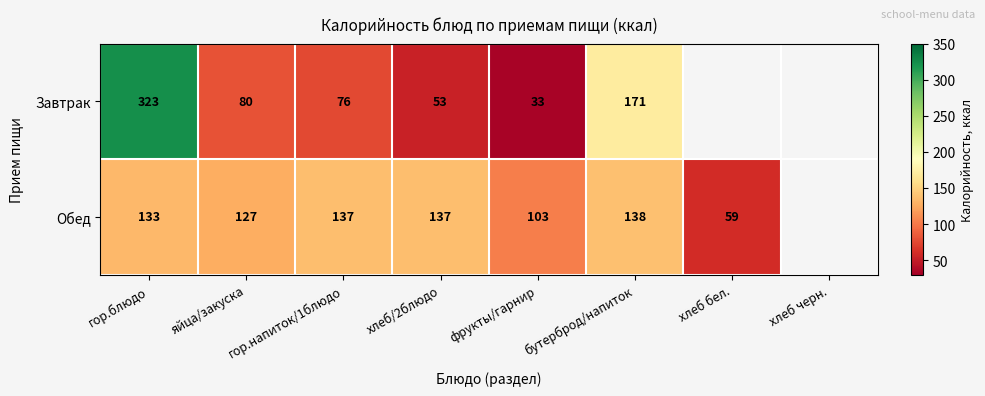

What is the sum of the Обед values at фрукты/гарнир and бутерброд/напиток?

241